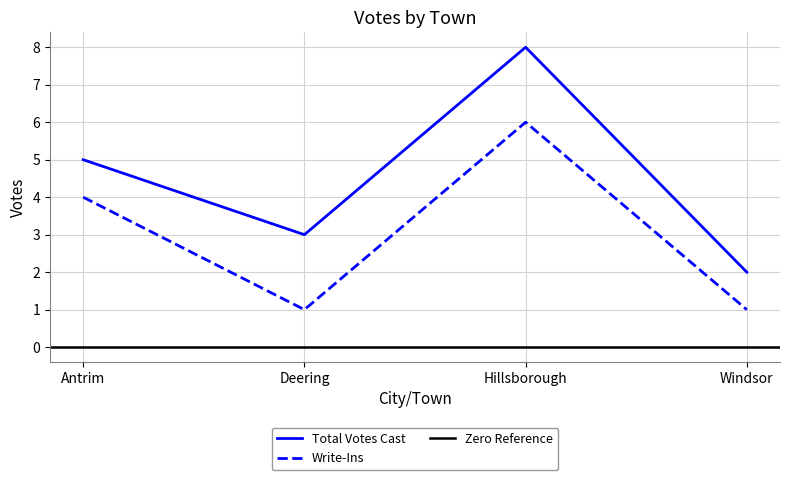

The value of Total Votes Cast at Windsor is 3. True or false?

False